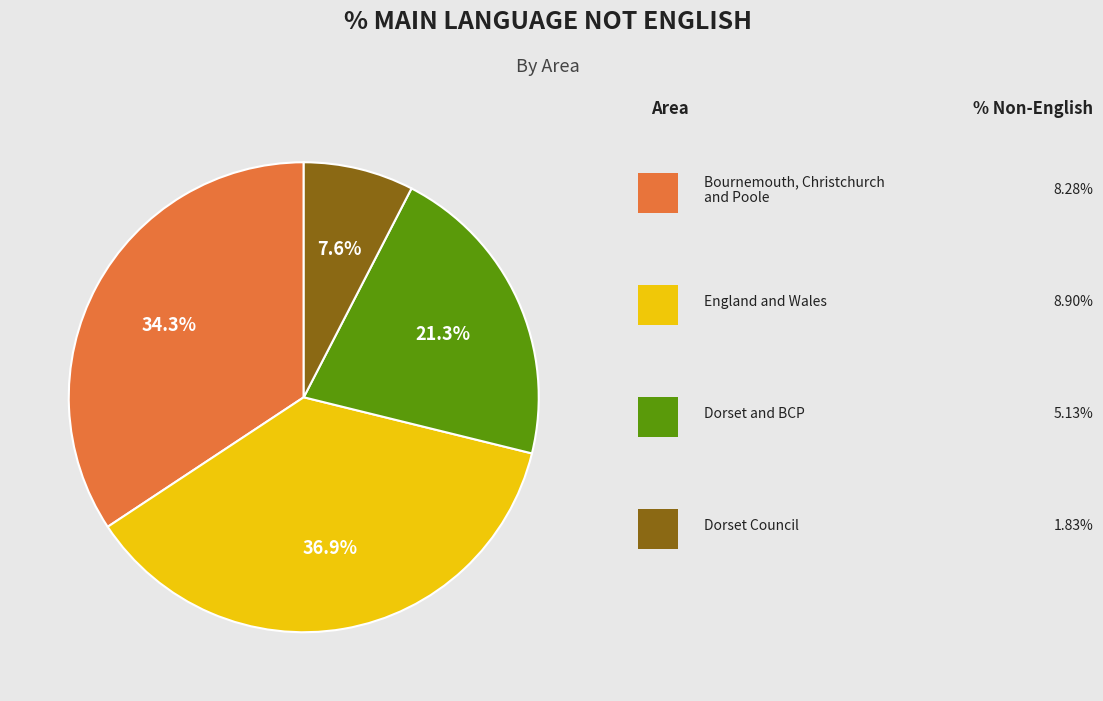

Does any single category account for the majority?

No